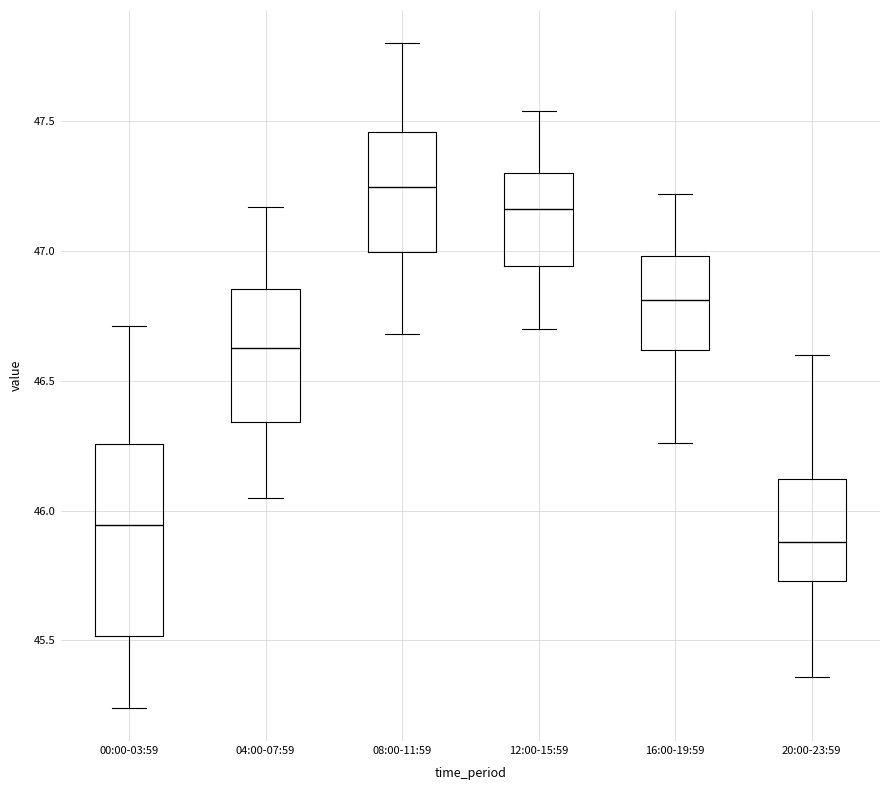

Reading left to right, transcribe this box plot: for each box, give where its median line is, the range the box spans, and where its two whiskers end, as read against the y-axis. The values are not printed on the chart, so give them approximately, as read against the axis.

00:00-03:59: median 45.95, box 45.50 to 46.25, whiskers 45.25 to 46.70
04:00-07:59: median 46.65, box 46.35 to 46.85, whiskers 46.05 to 47.15
08:00-11:59: median 47.25, box 47.00 to 47.45, whiskers 46.70 to 47.80
12:00-15:59: median 47.15, box 46.95 to 47.30, whiskers 46.70 to 47.55
16:00-19:59: median 46.80, box 46.60 to 47.00, whiskers 46.25 to 47.20
20:00-23:59: median 45.90, box 45.75 to 46.10, whiskers 45.35 to 46.60